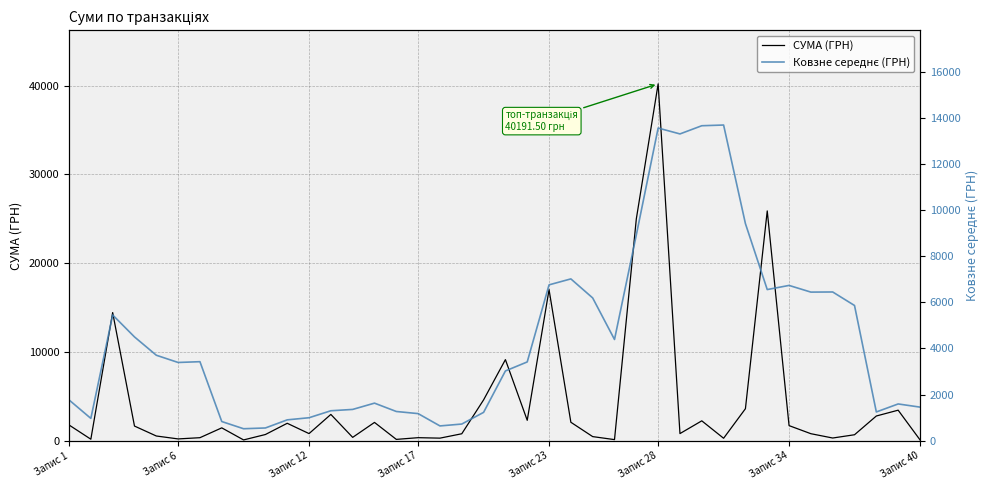

At which label is СУМА (ГРН) closest to 20138?

Запис 23